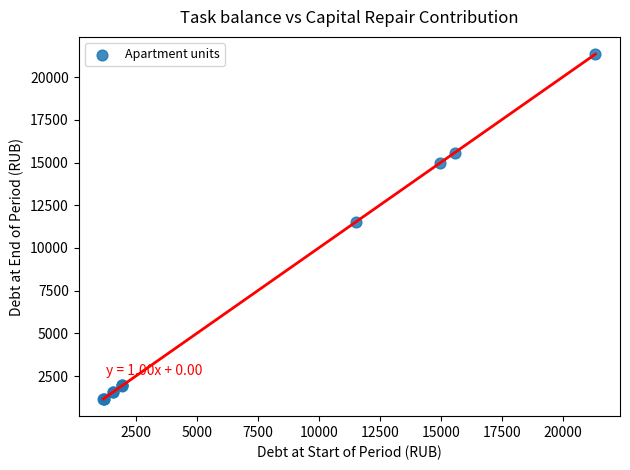

What Y value in the scatter plot is closest to 11255?

11541.4